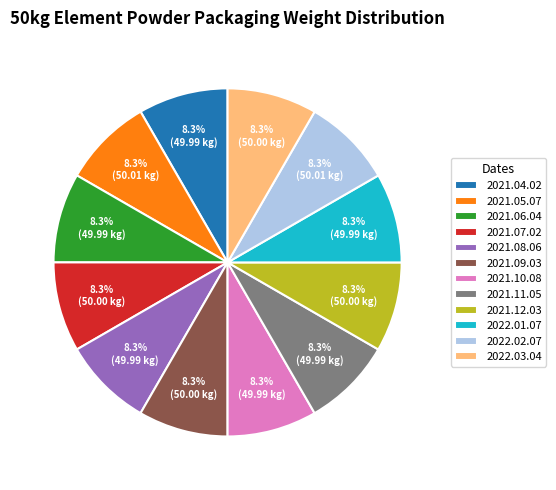

What is the ratio of the value at 2021.07.02 to the value at 2022.02.07?

1.0